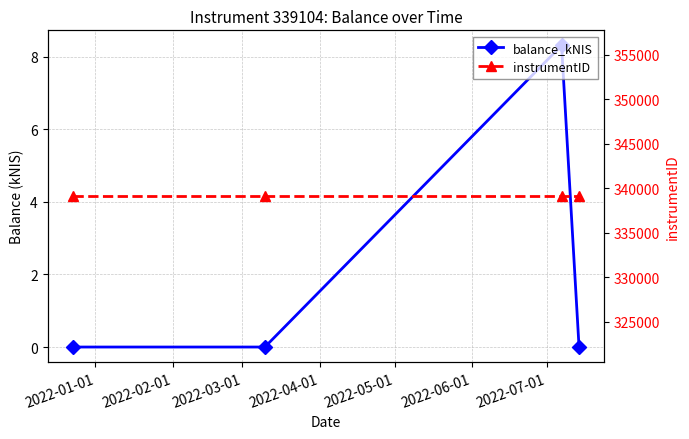

At how many categories does at least one series exceed 316450?

4